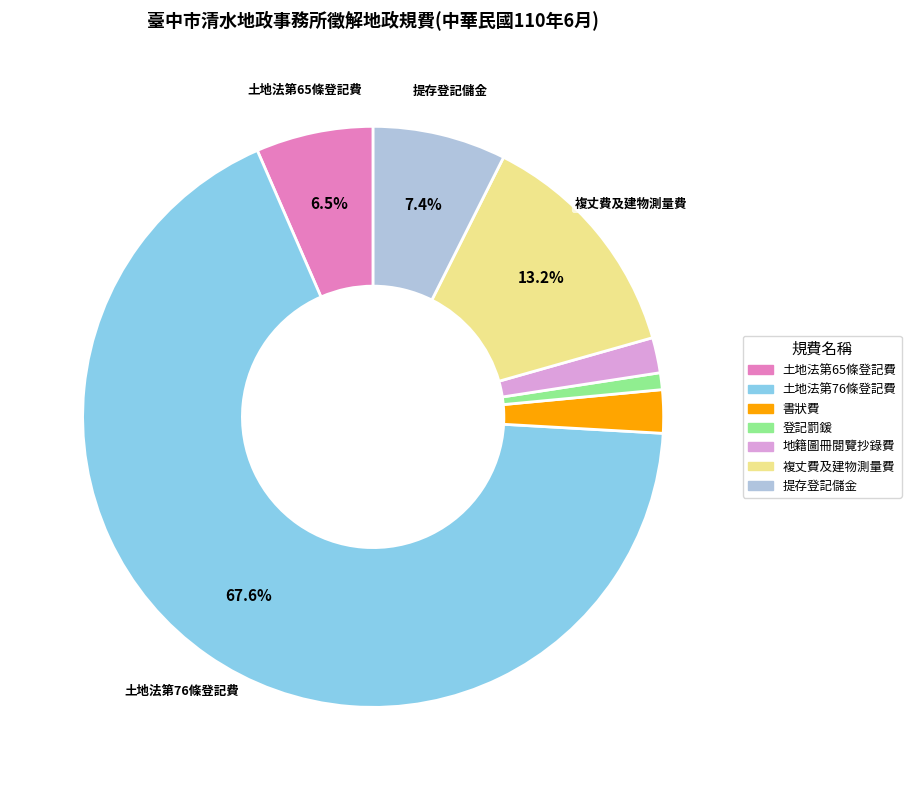

Which category accounts for the majority?

土地法第76條登記費